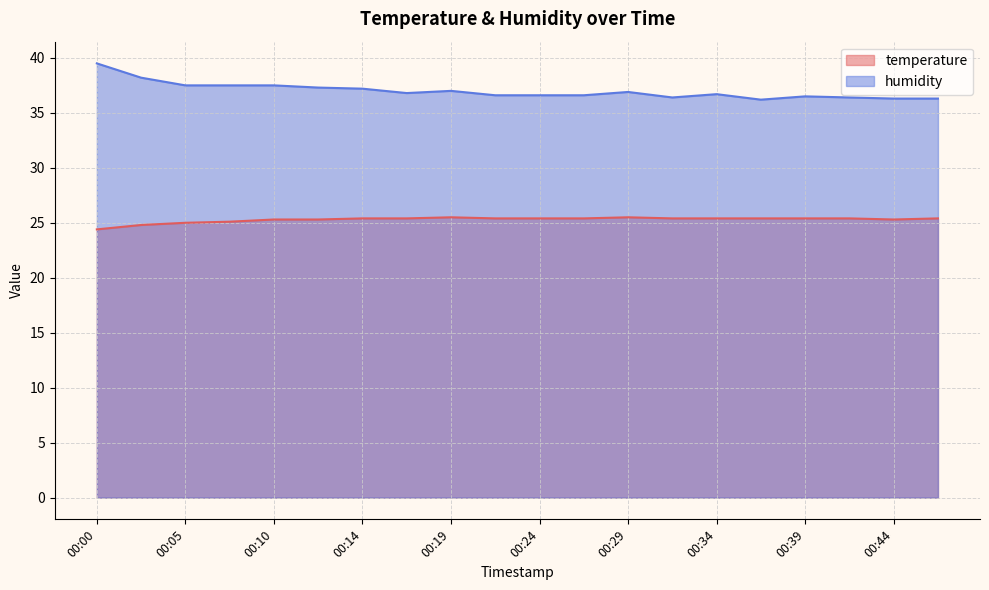

What is the sum of all humidity values?

740.0